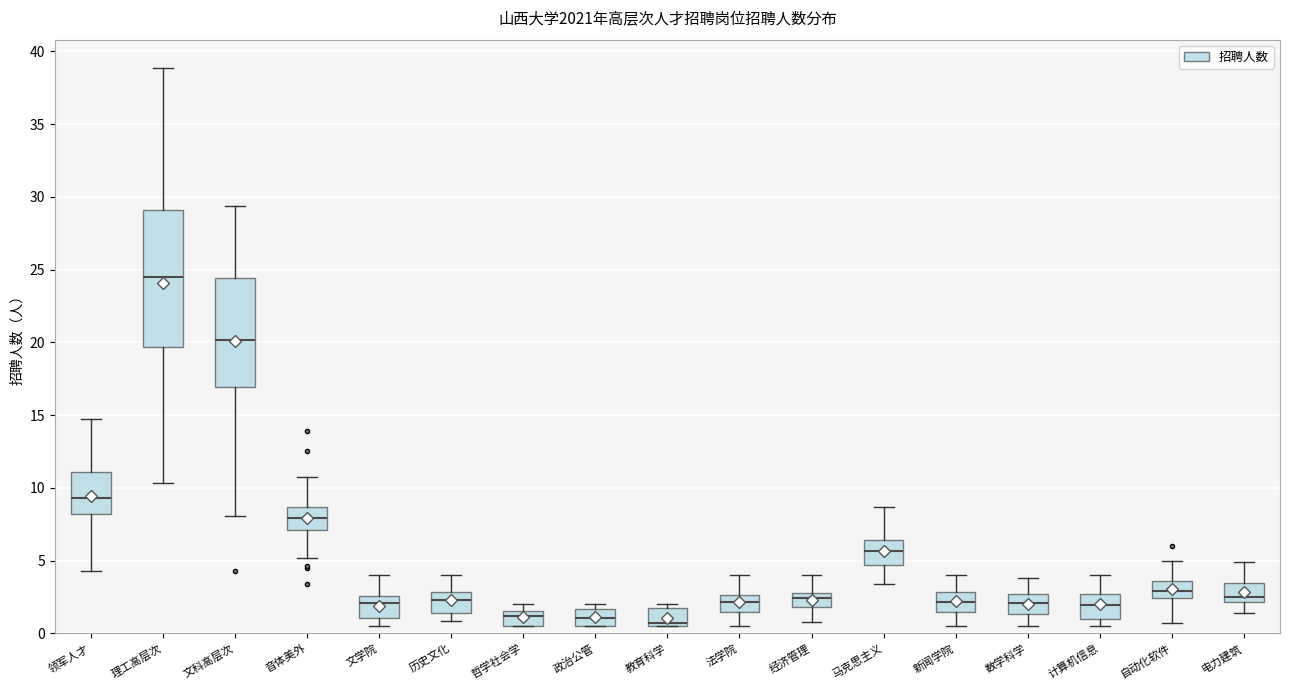

Which box has the highest median line?

理工高层次